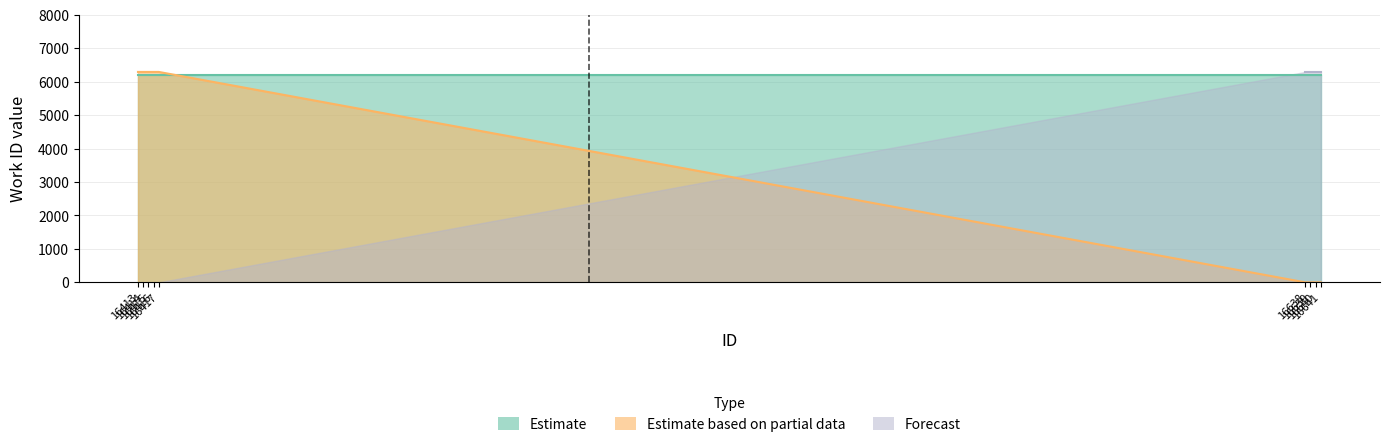

Is the value of Forecast at 16413 greater than the value of Estimate based on partial data at 16413?

No